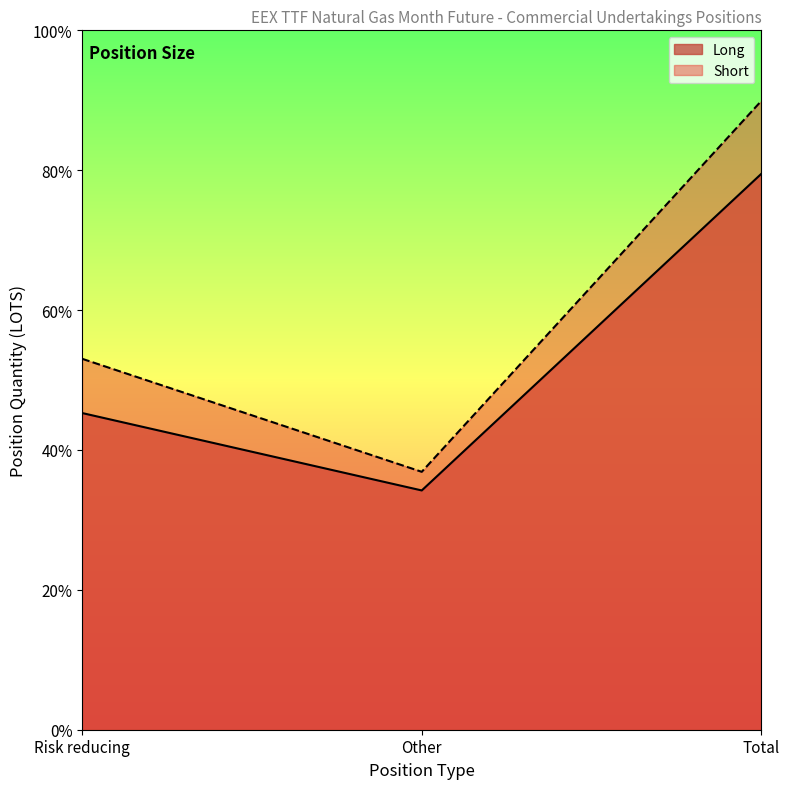

Reading left to right, what are all the values shown in this chart?

Long: 20376.4	15395.5	35771.8
Short: 23867.1	16594.6	40461.7